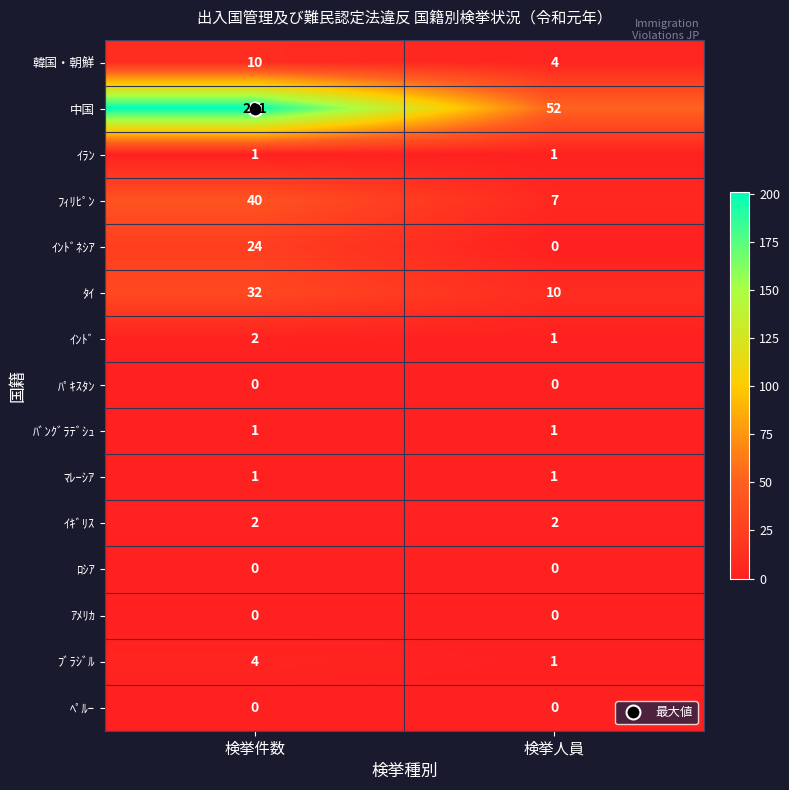

Rank the categories by ｲﾝﾄﾞ value from lowest to highest.

検挙人員, 検挙件数